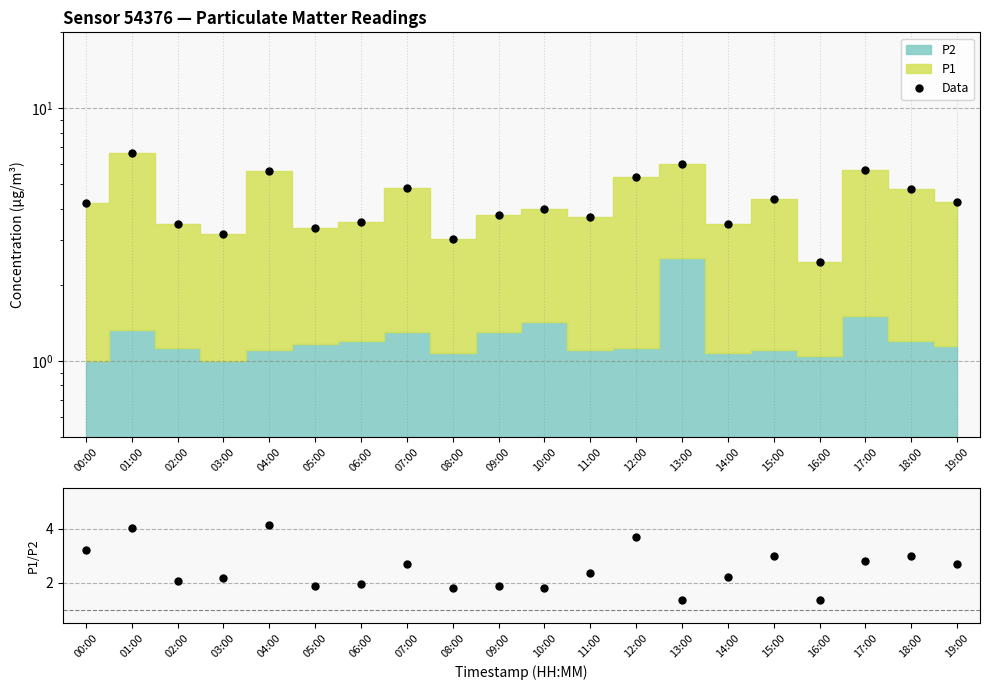

What is the label of the 5th point from the right?

15:00